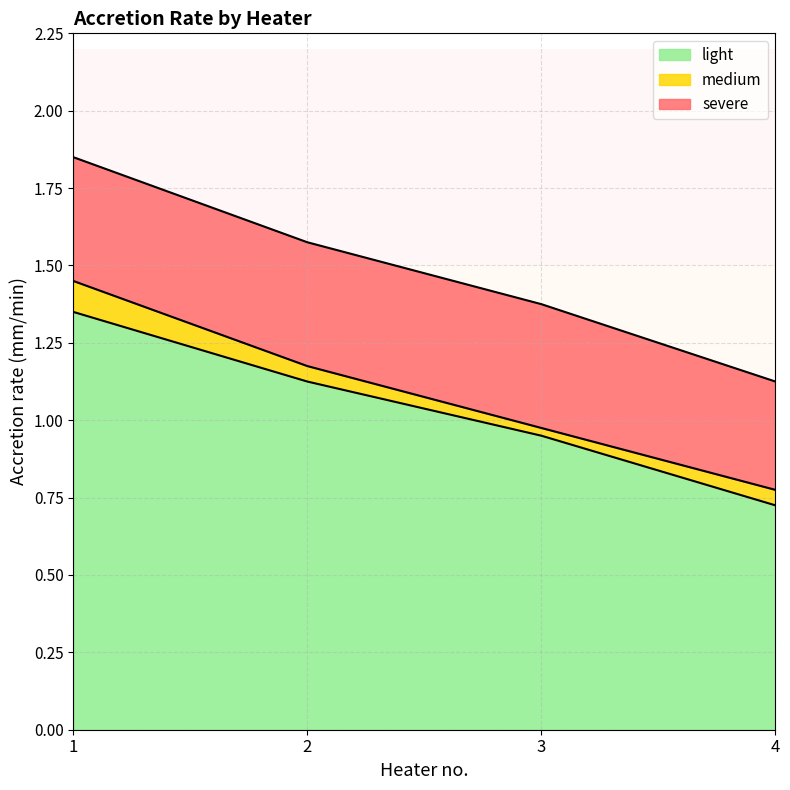

The value of light at 2 is 0.5. True or false?

False